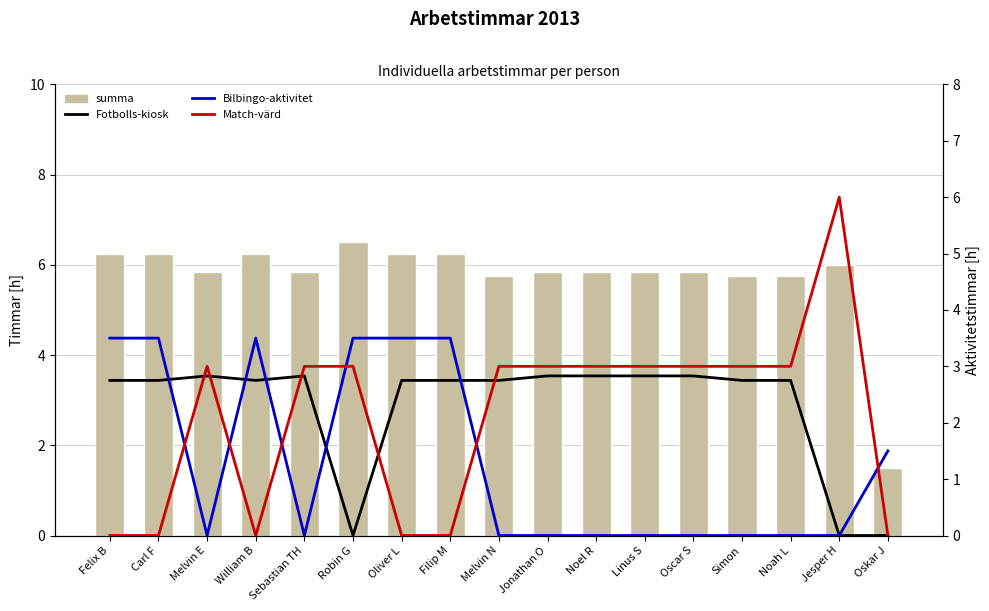

Is it true that Bilbingo-aktivitet equals 0.0 at Linus S?

True